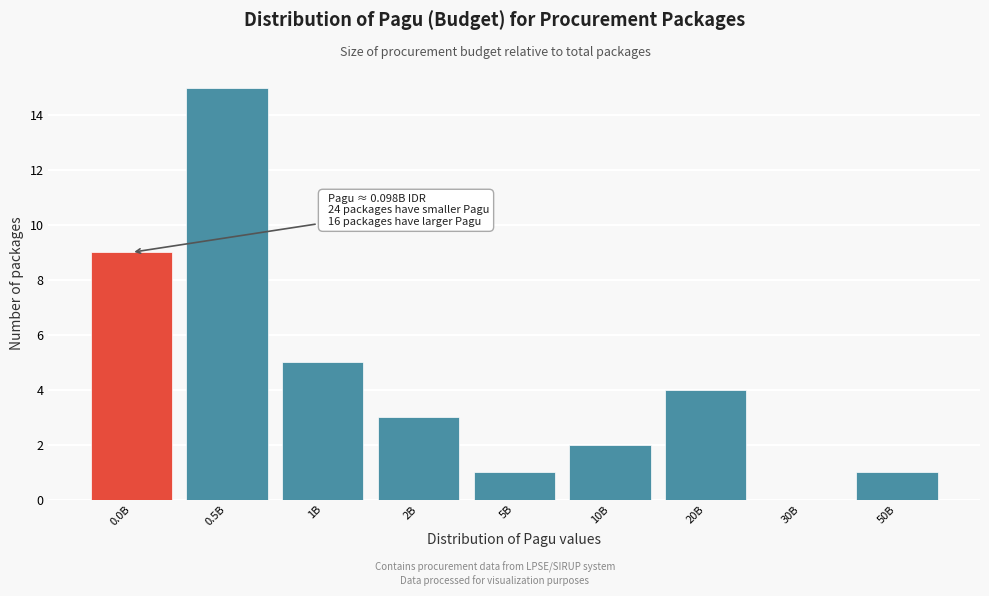

Reading right to left, transcribe all the data shown in this chart.

50B=1	30B=0	20B=4	10B=2	5B=1	2B=3	1B=5	0.5B=15	0.0B=9